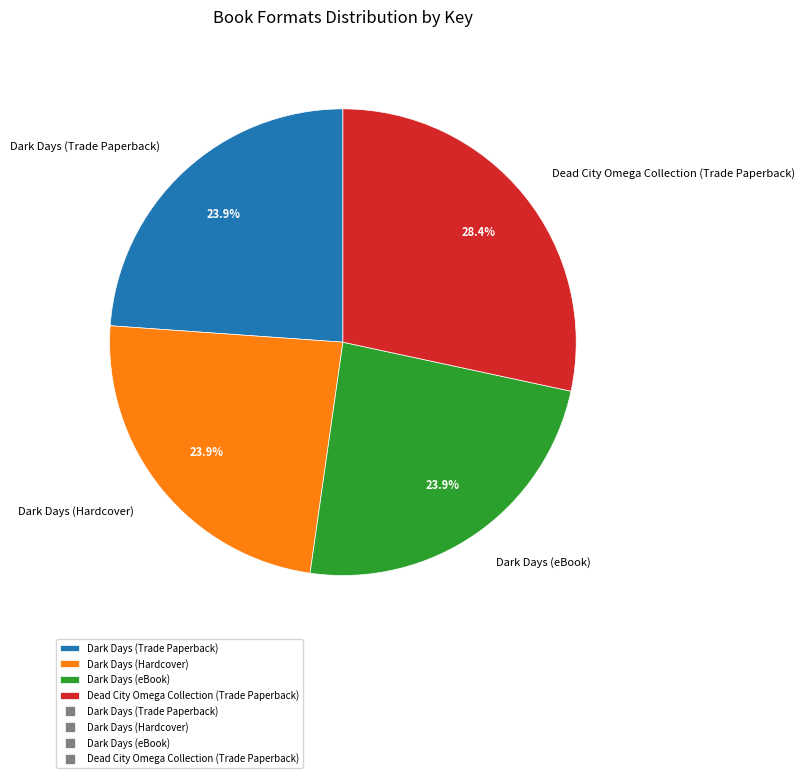

Does any single category account for the majority?

No